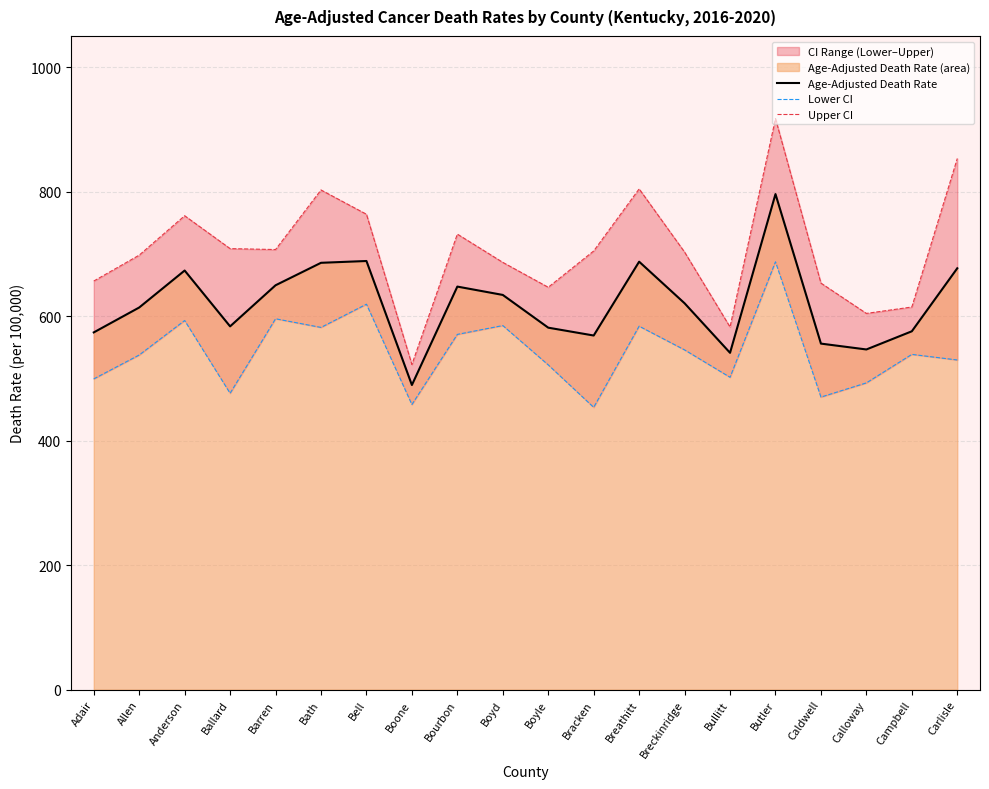

In Lower CI, how many points are lower than both neighbors (excluding endpoints)?

6